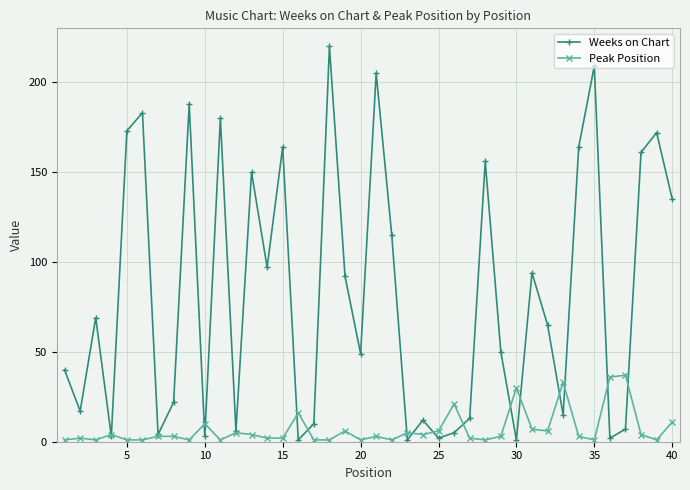

What is the maximum value for Weeks on Chart?

220